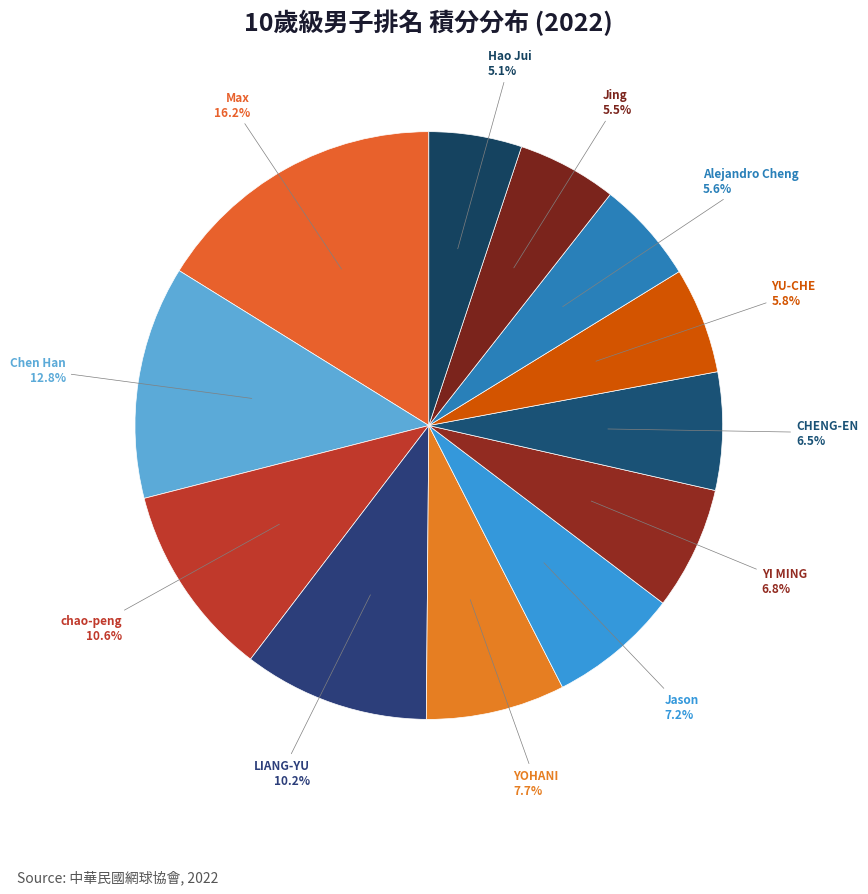

Does Jing account for over 50% of the chart?

No